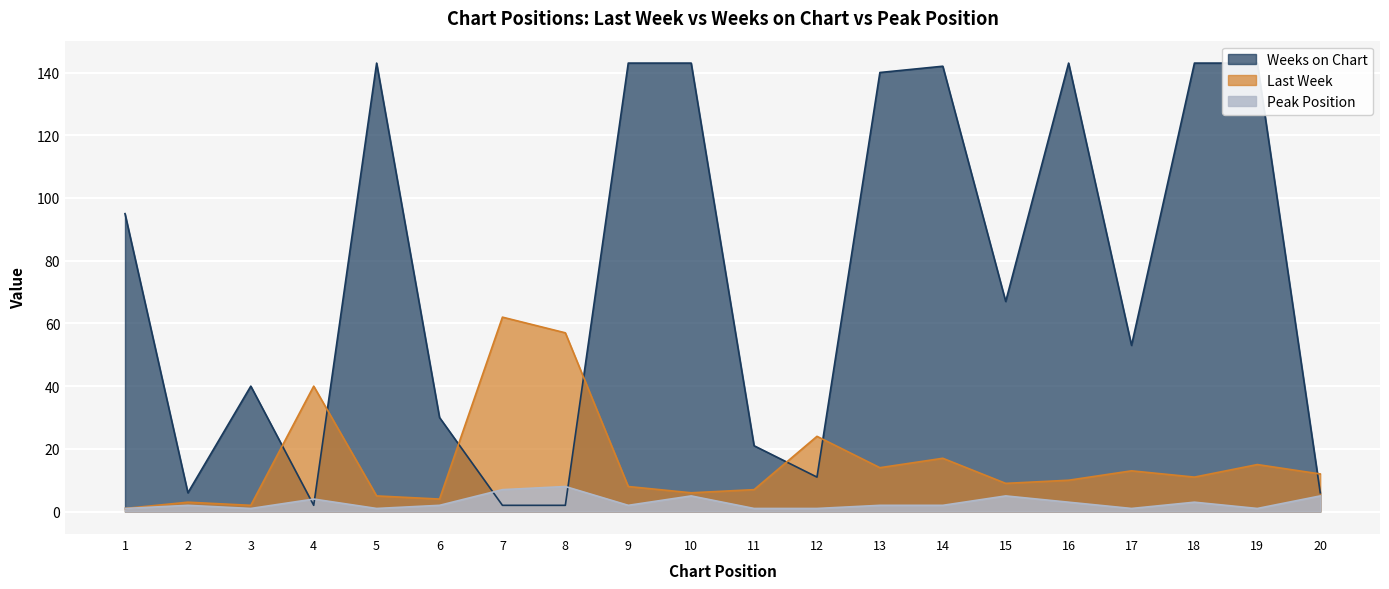

What is the spread (max minus min) of values at 16?

140